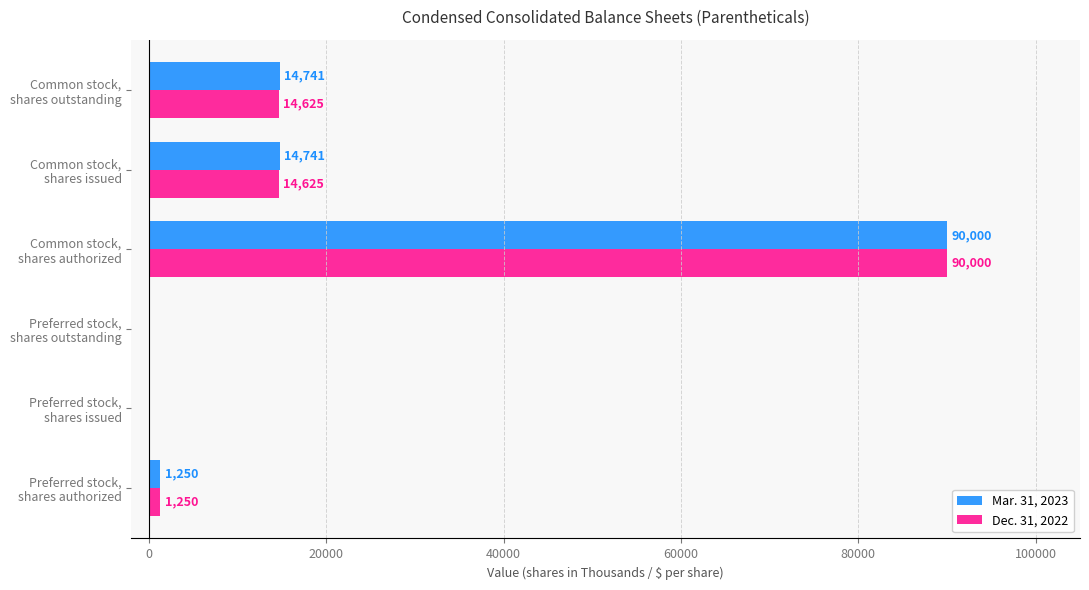

What is the sum of all Mar. 31, 2023 values?

120732